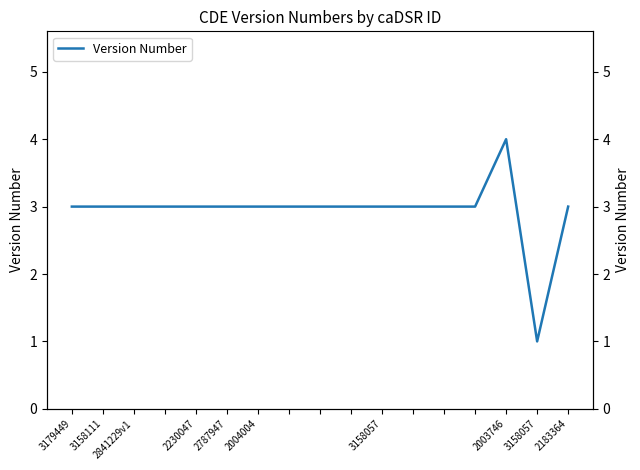

What is the maximum value shown in the chart?

4